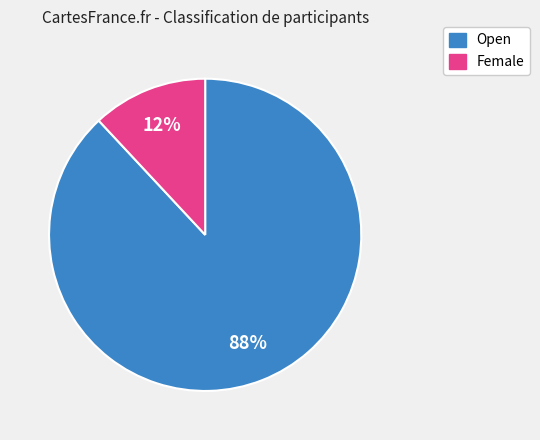

To the nearest percent, what portion does Female represent?

12%